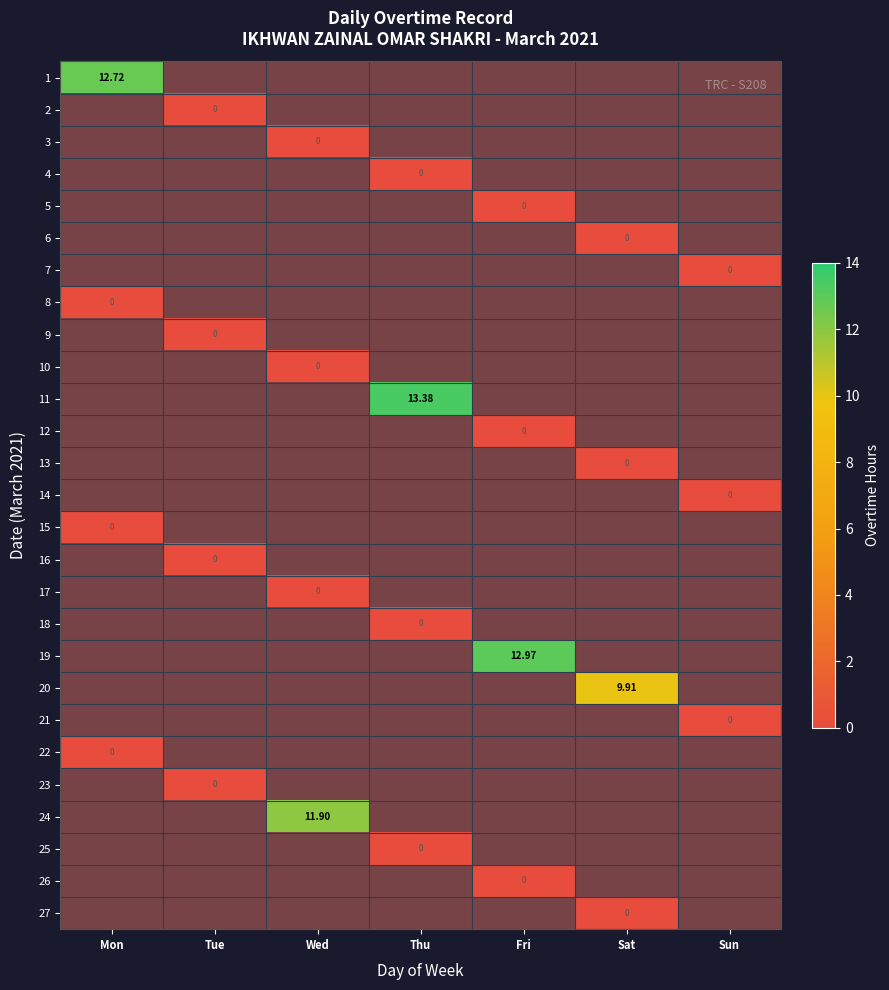

List the labels in order of 14 value, smallest first.

Mon, Tue, Wed, Thu, Fri, Sat, Sun